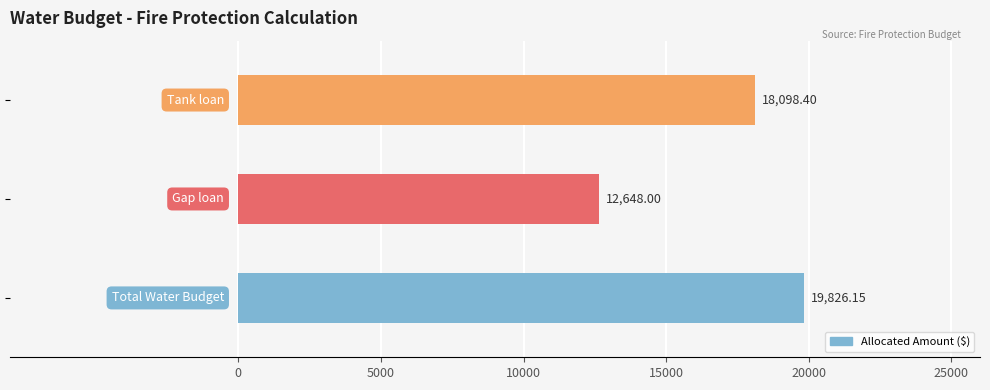

What is the average value?

16857.5